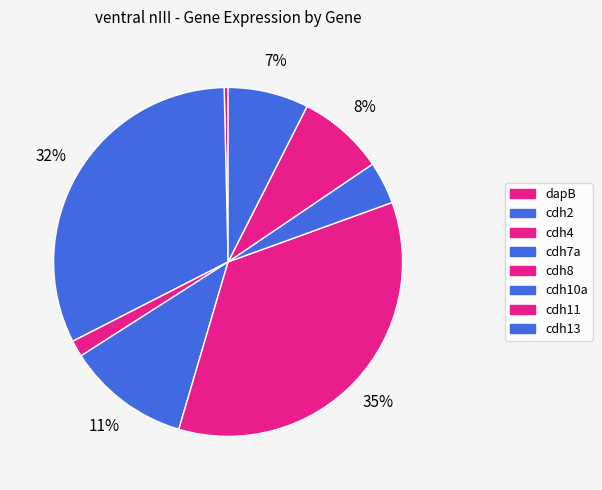

What is the change in value from cdh2 to cdh11?

-3084.9